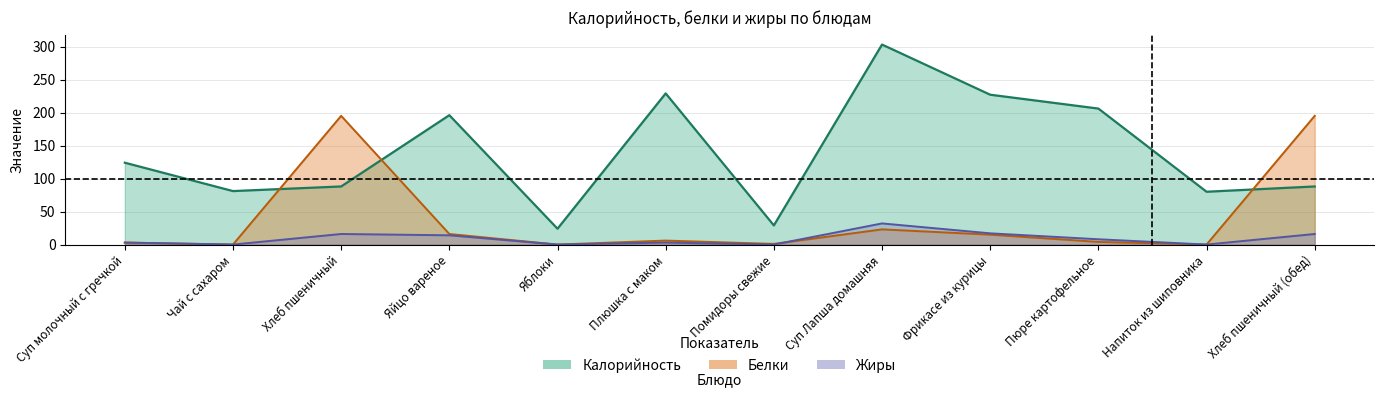

What is the difference between the maximum and minimum values in the Калорийность series?

279